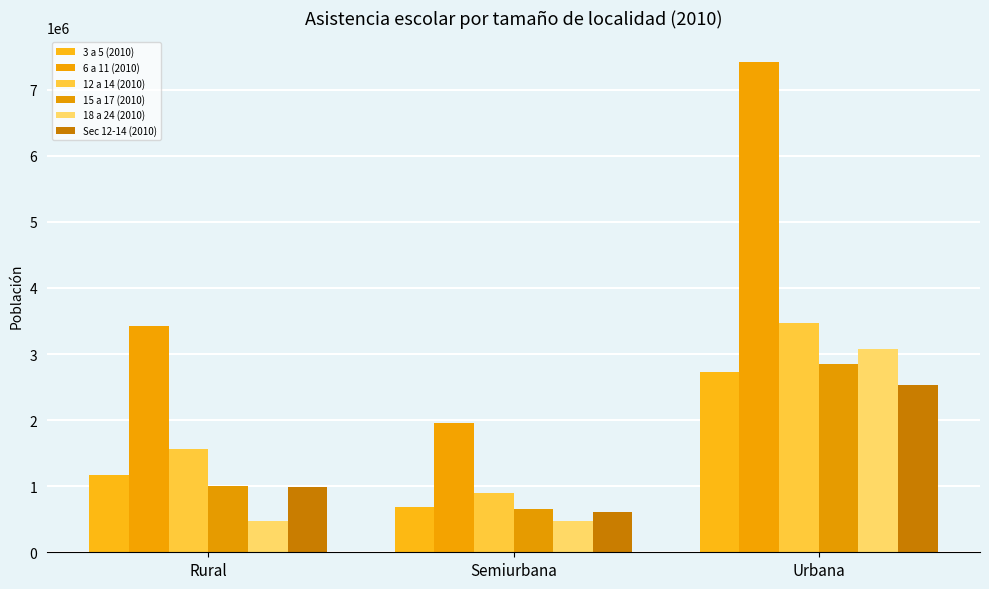

What is the sum of the 3 a 5 (2010) values at Semiurbana and Rural?

1850318